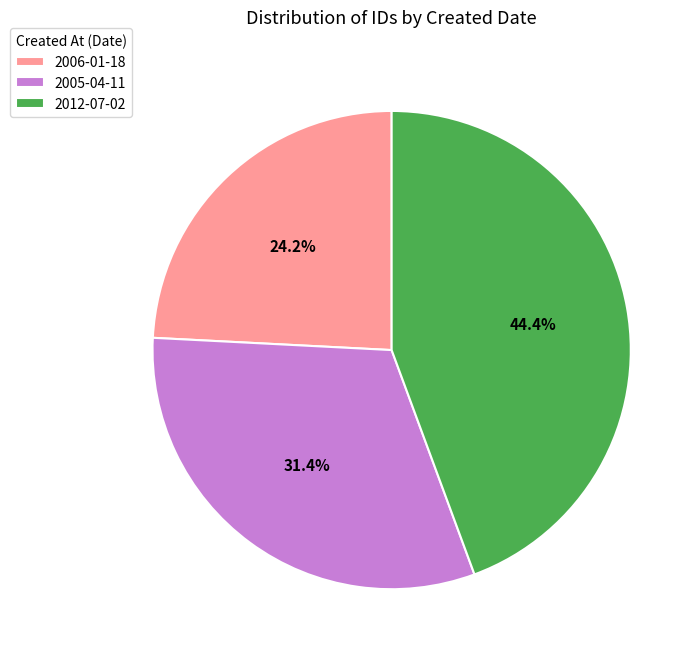

How many slices are in this pie chart?

3